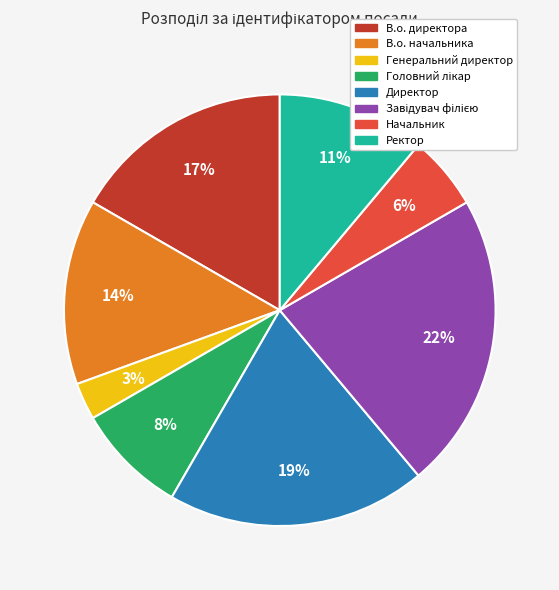

The В.о. начальника slice represents 23% of the pie. True or false?

False